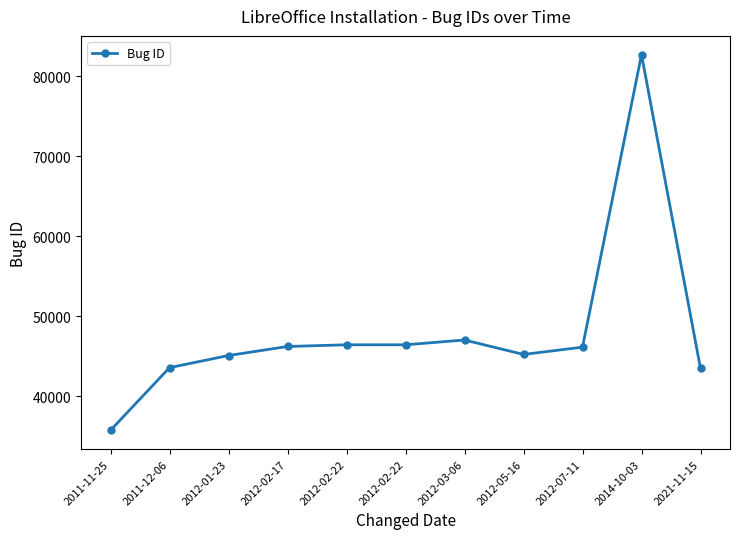

Where is the first local maximum?

2012-03-06